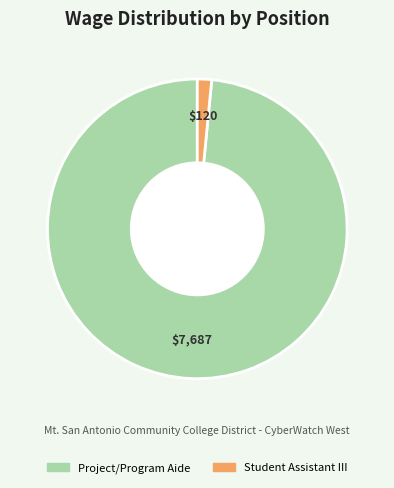

The Student Assistant III slice represents 2% of the pie. True or false?

True